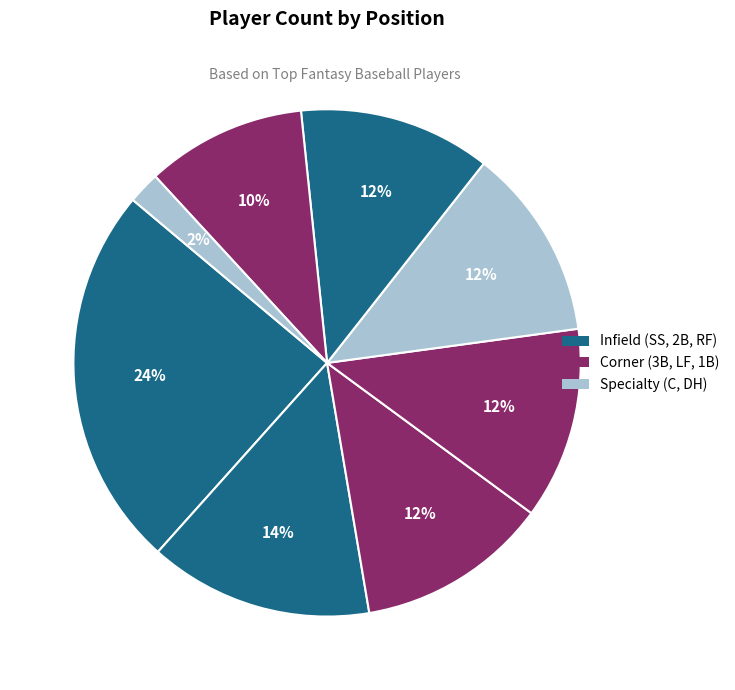

How many segments does this pie chart have?

8